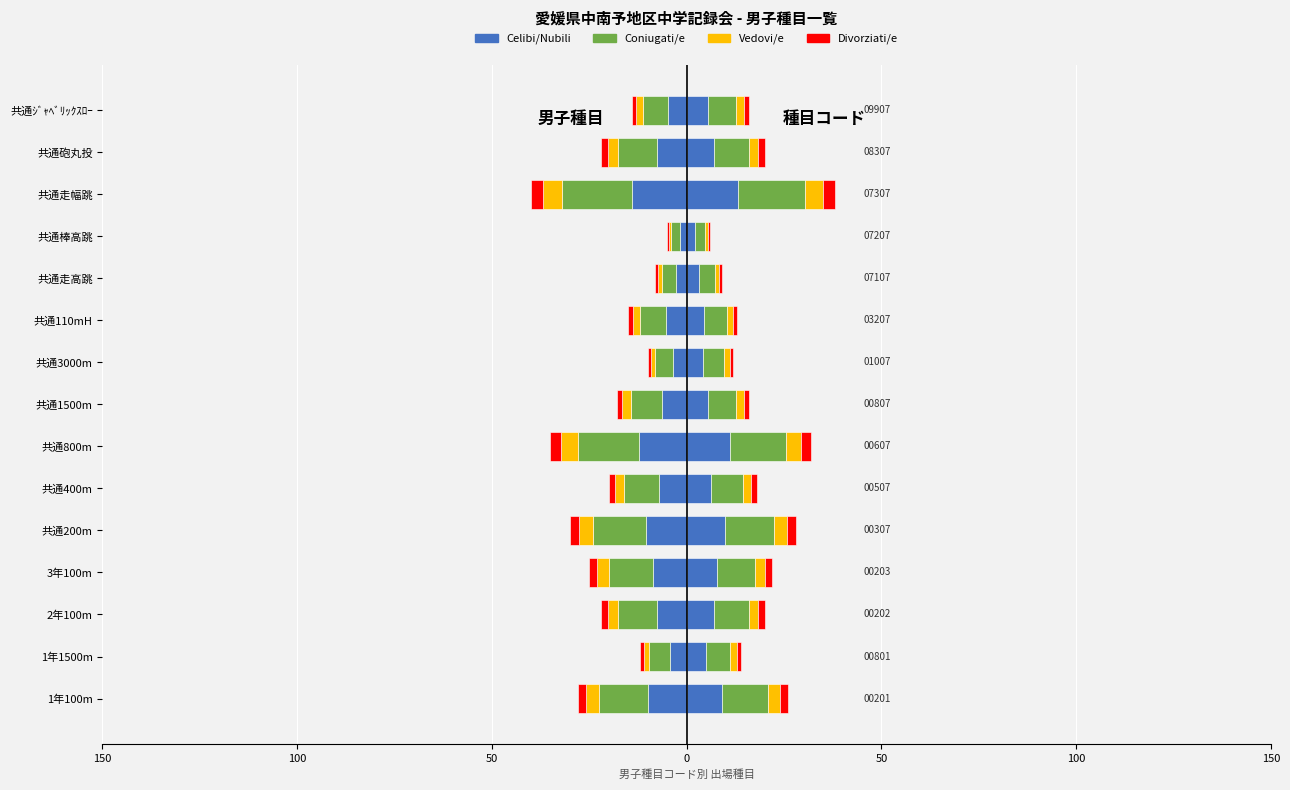

What is the value of the Vedovi/e bar at the 6th from the left?

-1.4